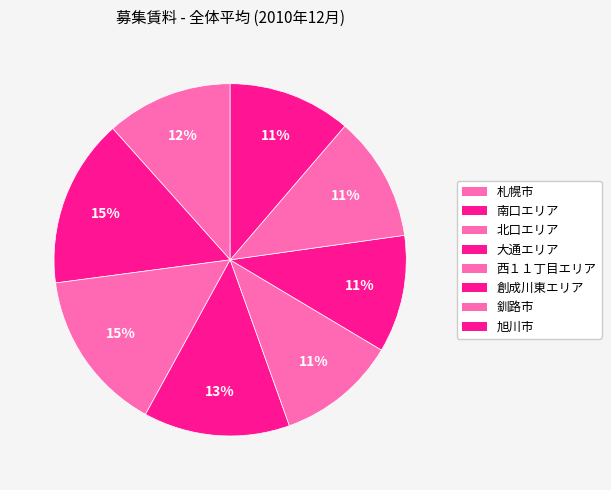

Which category has the biggest portion of the pie?

南口エリア